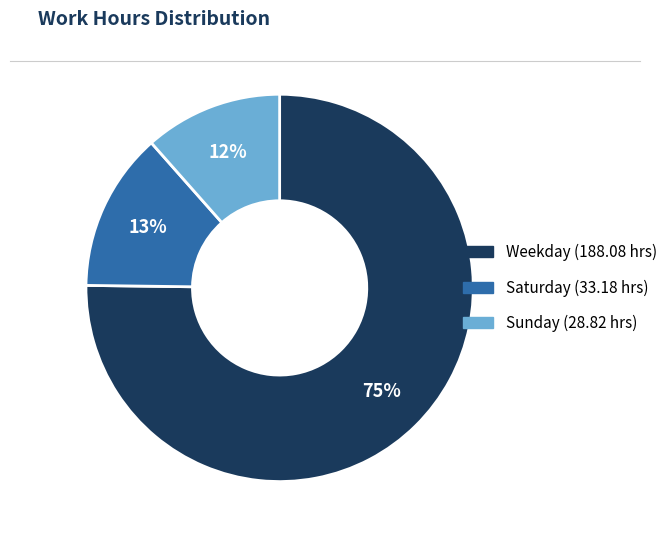

To the nearest percent, what is the average slice percentage?

33%